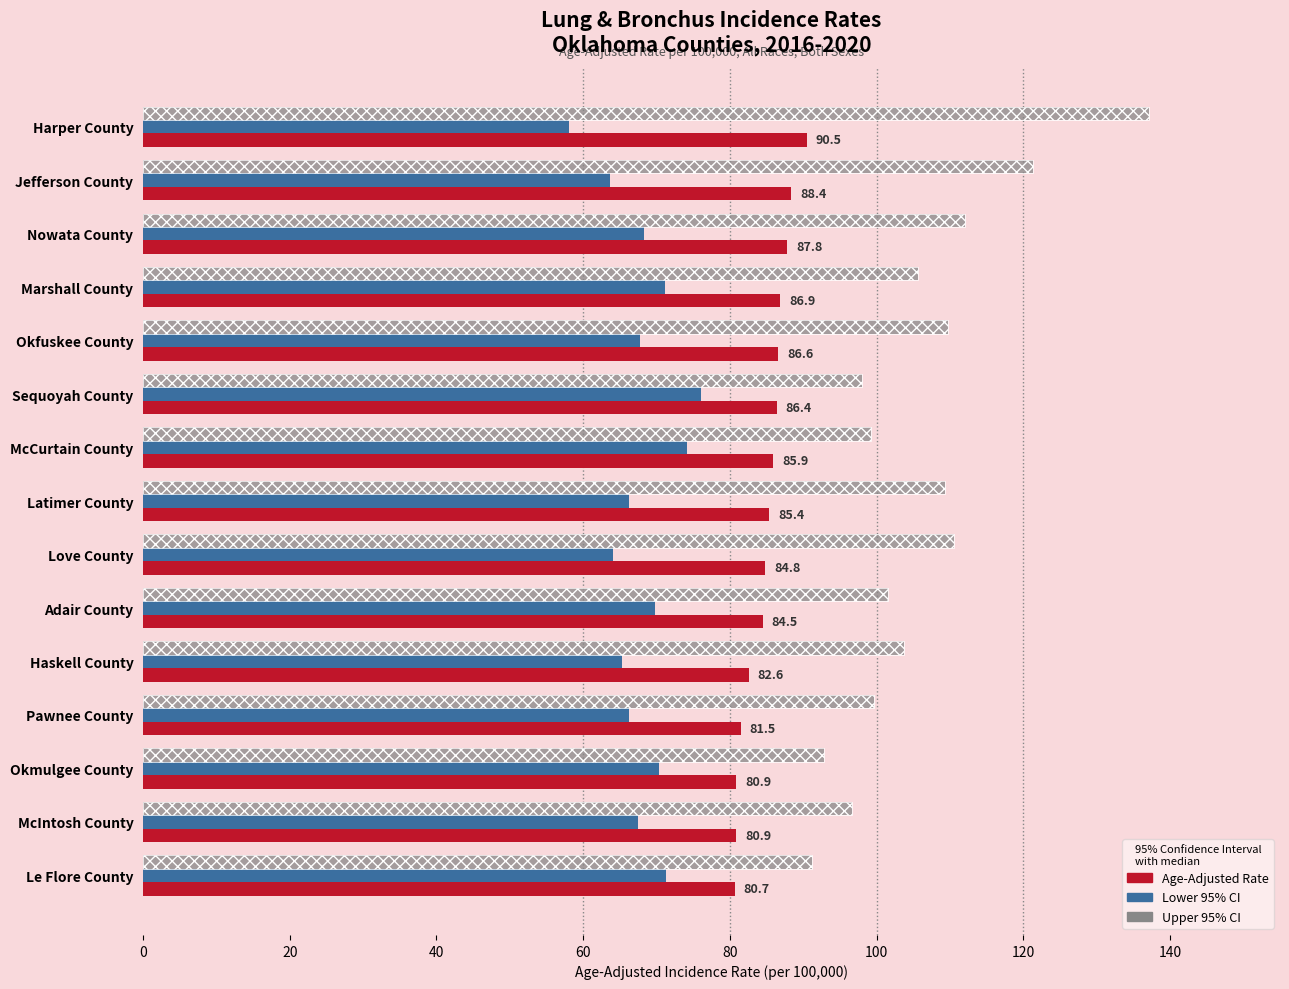

What is the value of the Upper 95% CI bar at the 10th from the left?

101.6